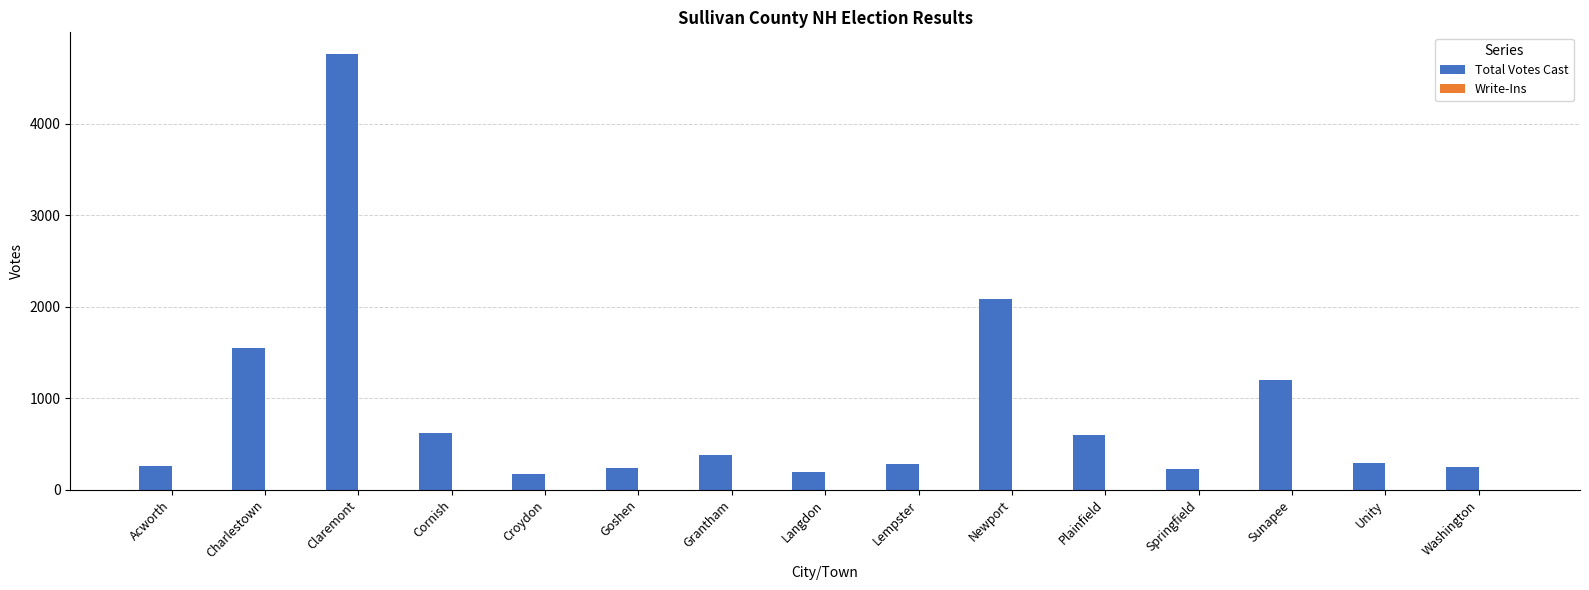

At which label is the value closest to 2466?

Newport